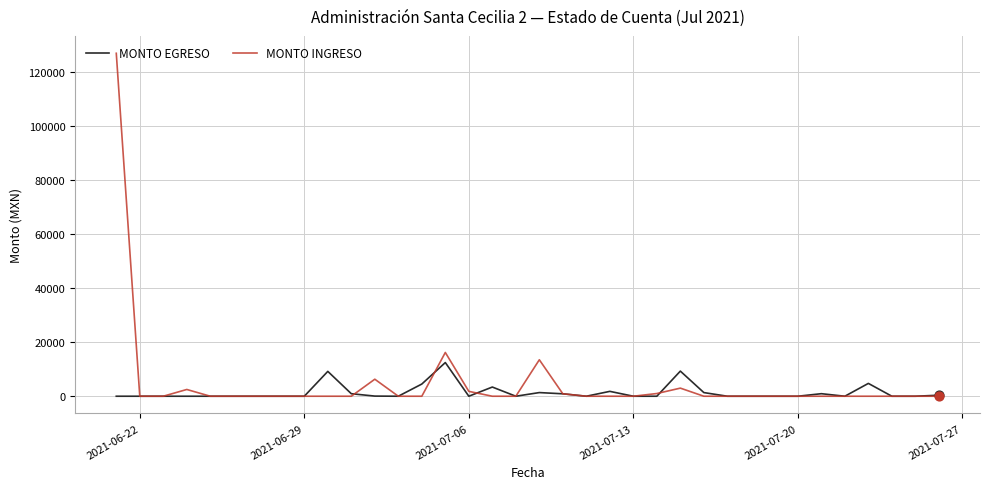

Which series has the largest range (max minus min)?

MONTO INGRESO